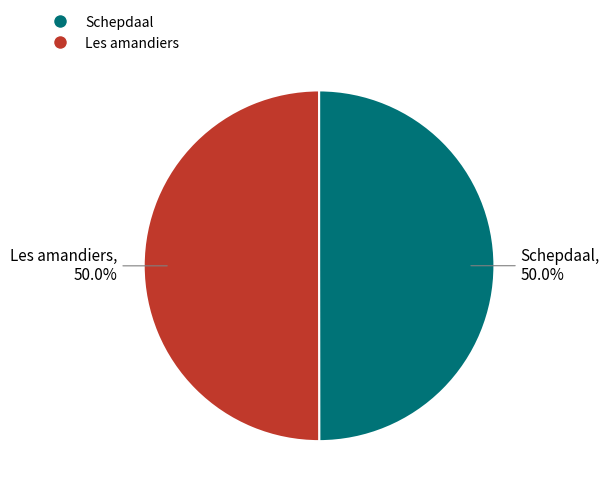

To the nearest percent, what is the average slice percentage?

50%